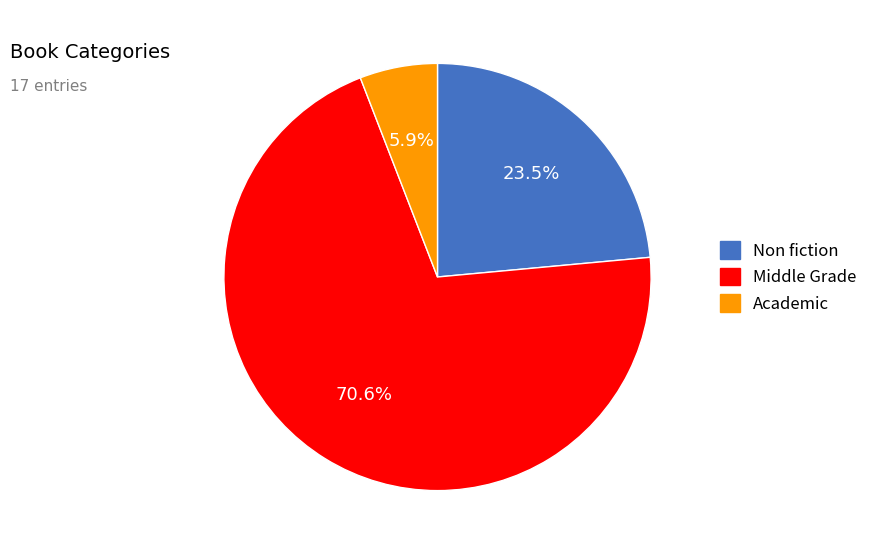

Which category has the biggest portion of the pie?

Middle Grade